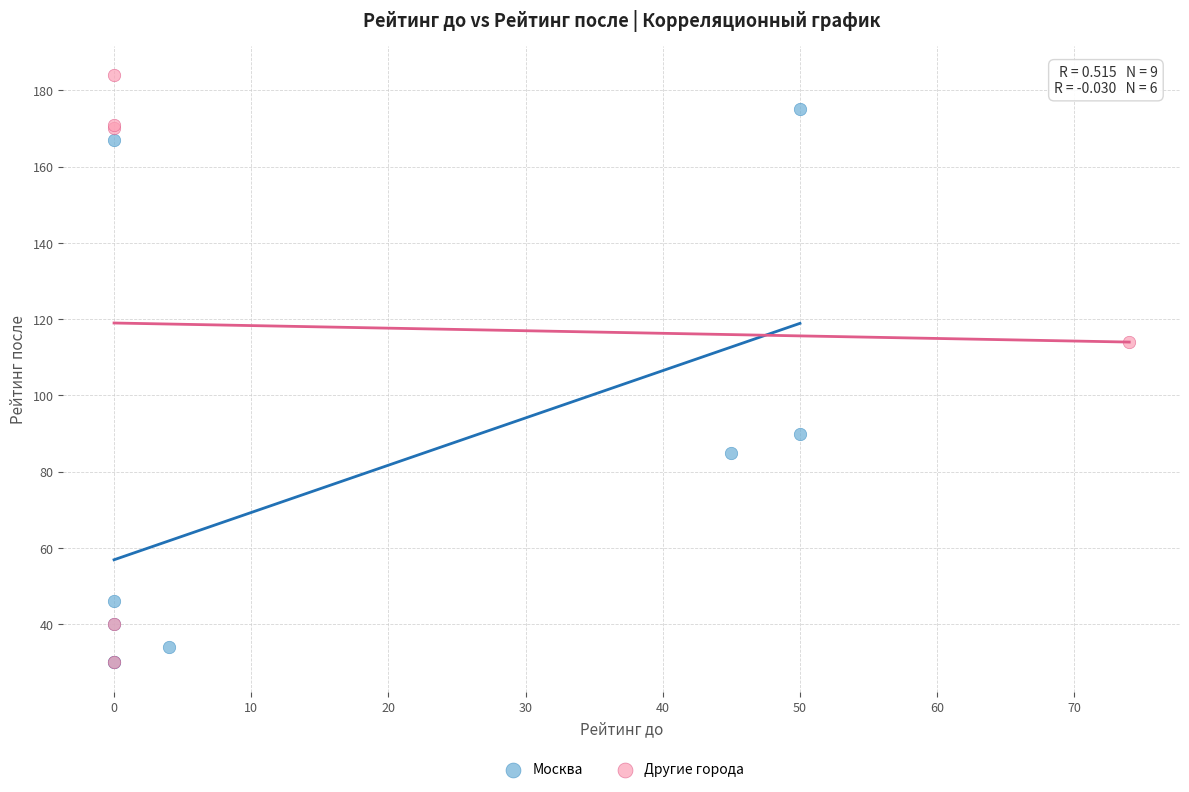

Which series has the largest Y range (max minus min)?

Другие города